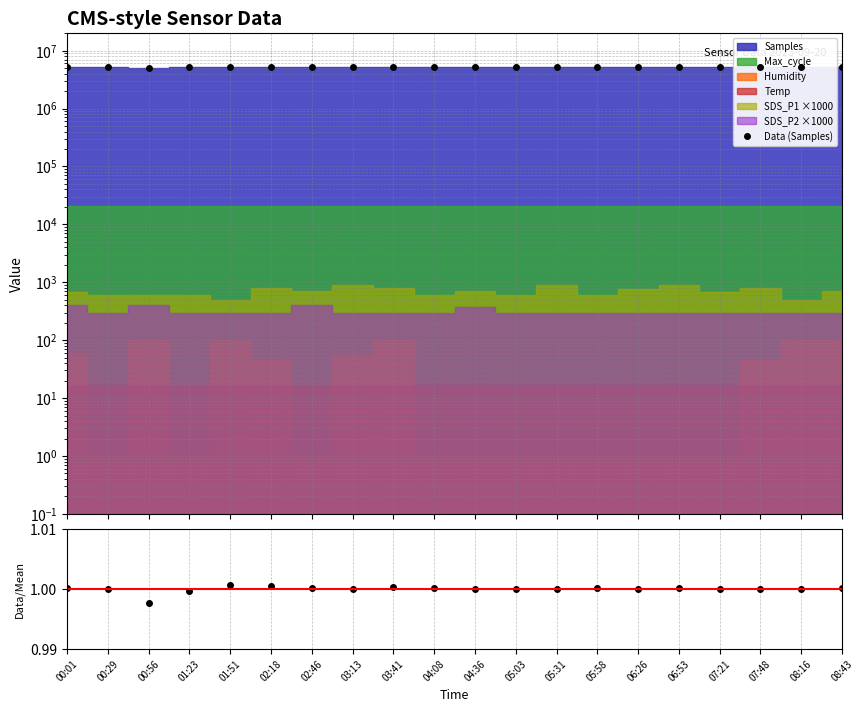

Which label corresponds to the smallest value in the chart?

00:56